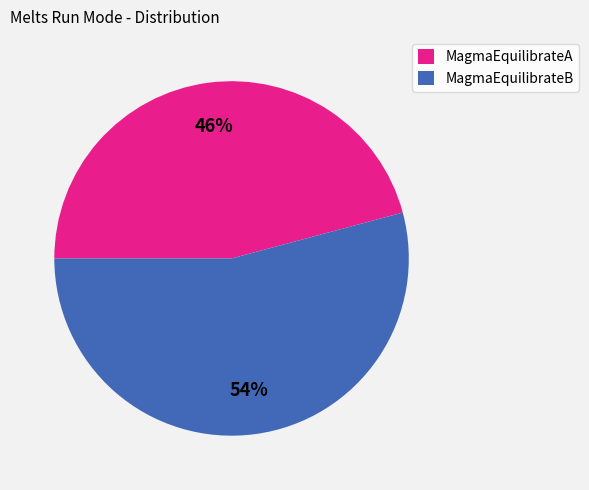

Count the number of slices in the pie.

2